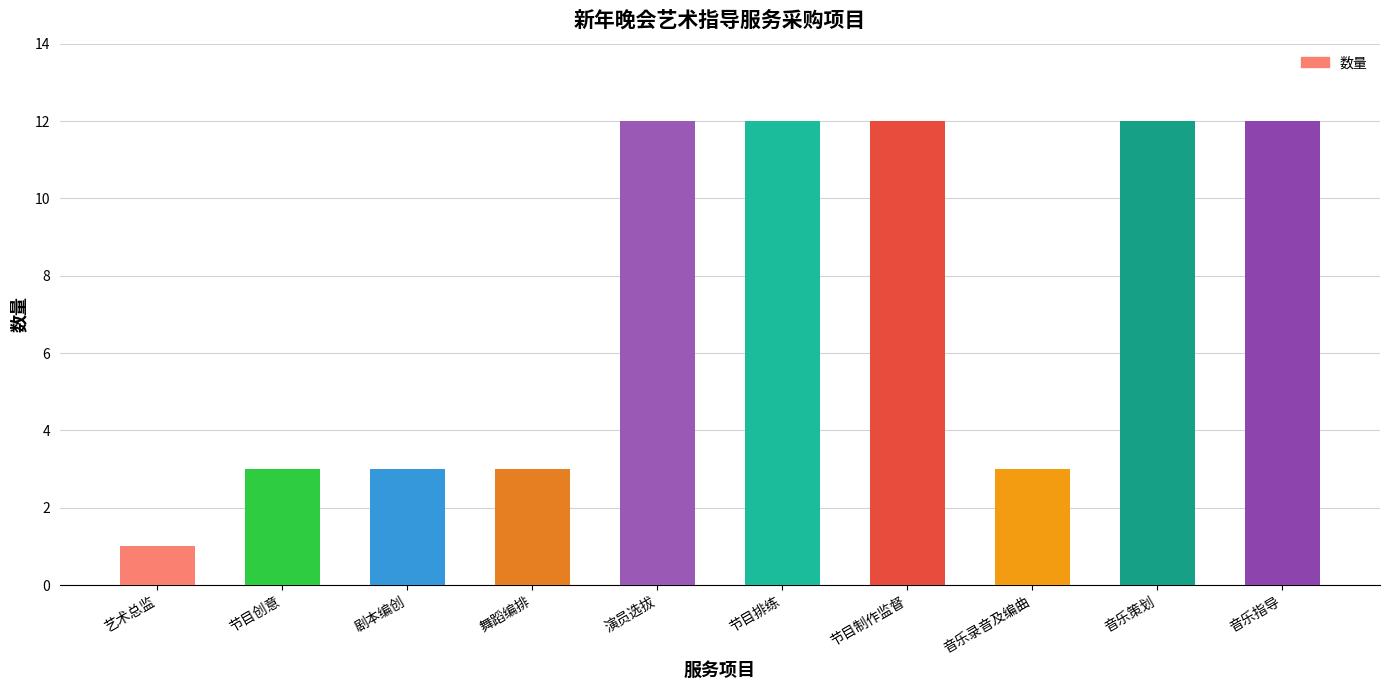

What is the ratio of the value at 节目排练 to the value at 舞蹈编排?

4.0